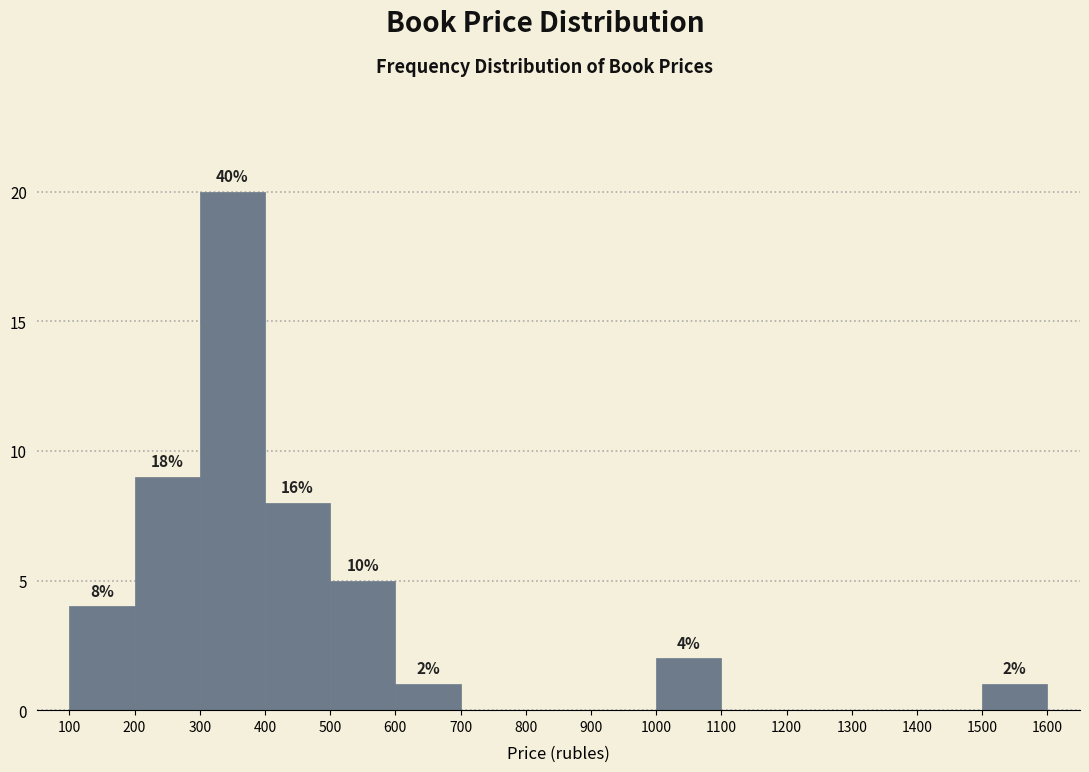

Which range on the x-axis has the tallest bar?

300 to 400